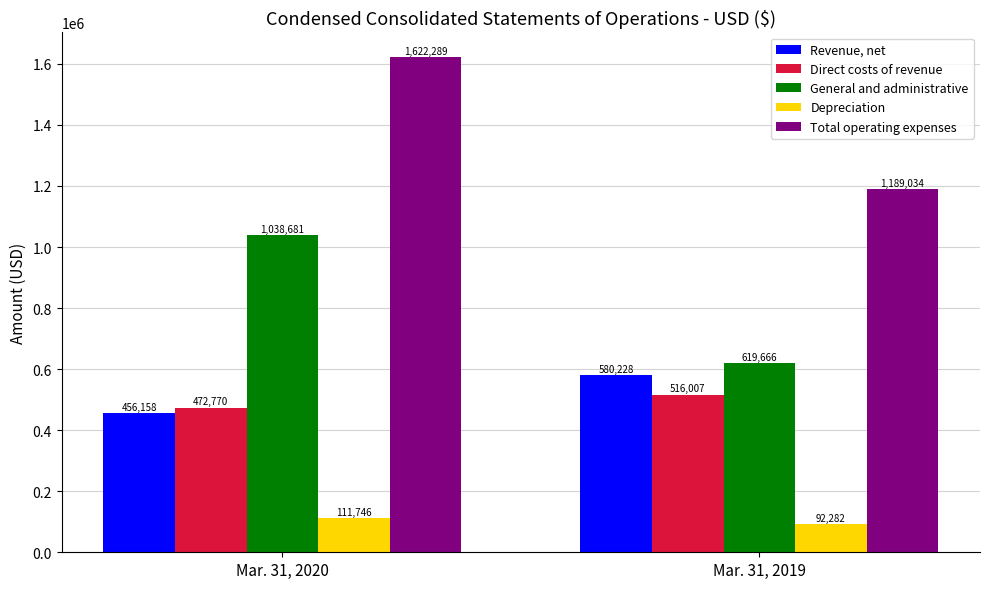

What is the sum of all Total operating expenses values?

2811323